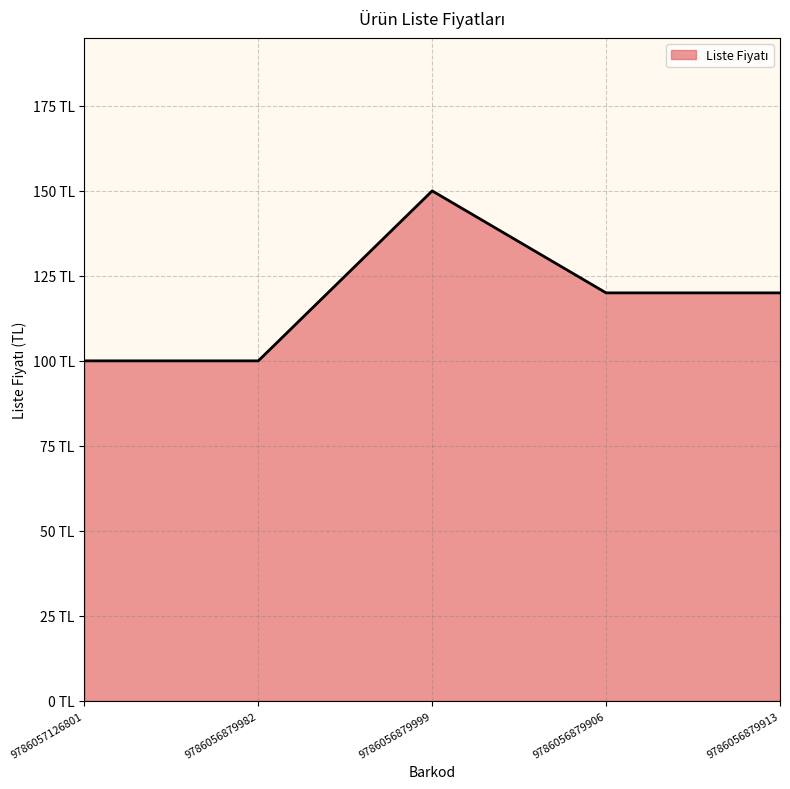

Does the chart have visible grid lines?

Yes